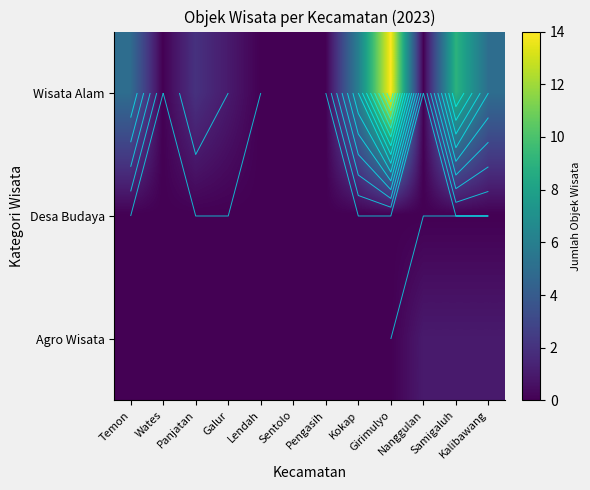

What is the difference between the Wisata Alam values at Galur and Kokap?

5